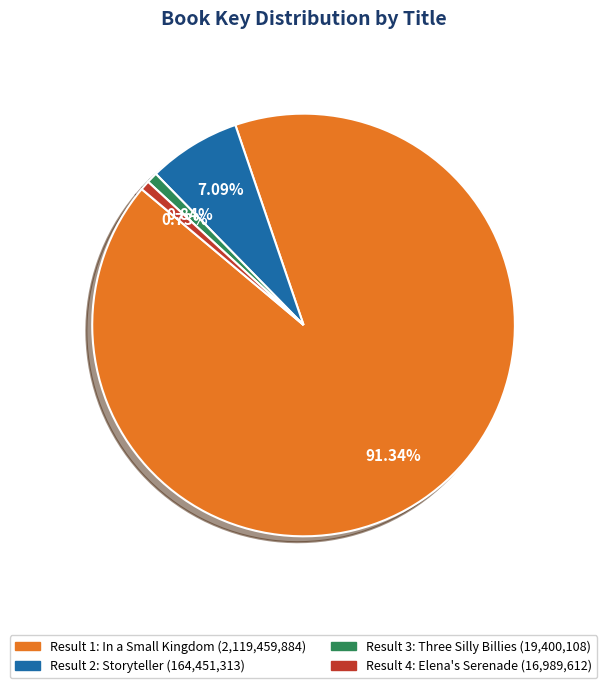

Count the number of slices in the pie.

4